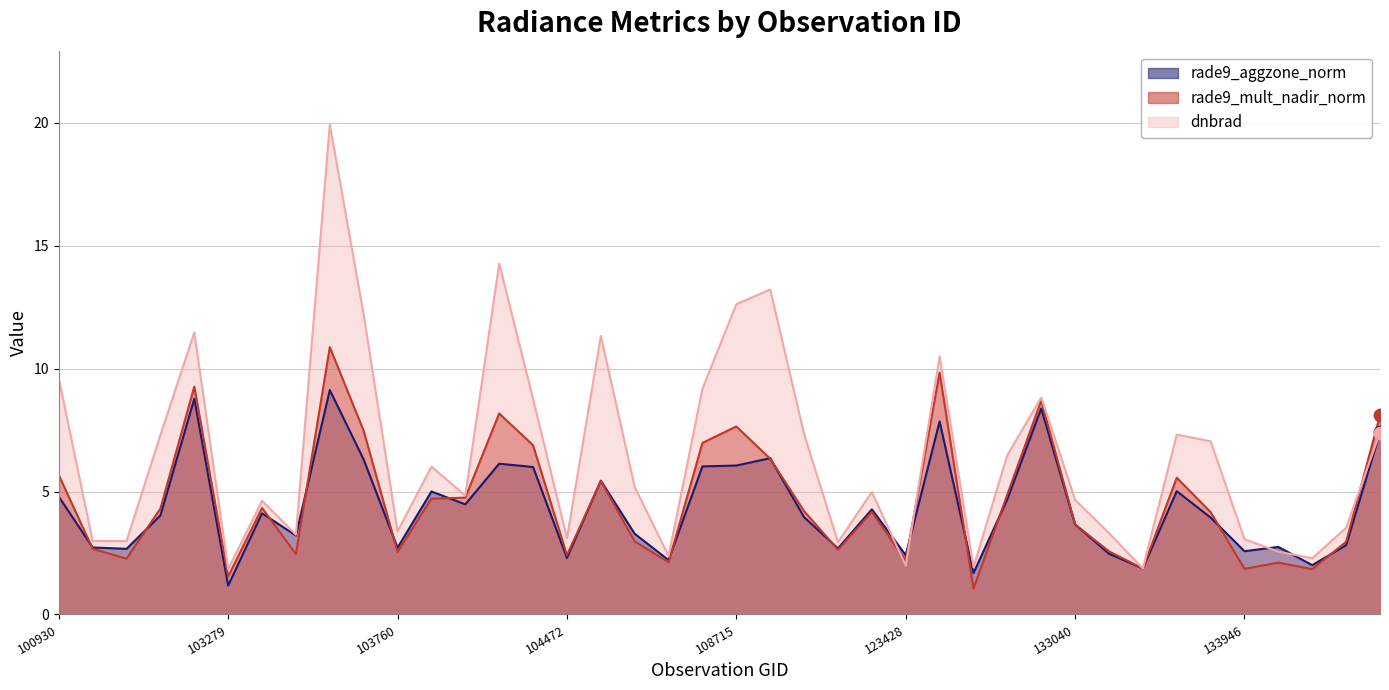

At which category is the sum across all series the highest?

103634